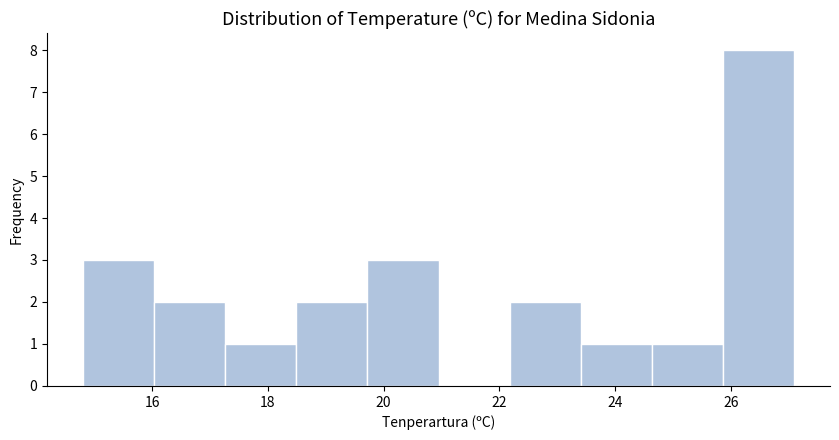

Reading left to right, list every bar in this chart as the range it spans on the x-axis followed by its height. Neither the bar edges nor the heights are printed on the chart, so give them approximately, as read against the axes.

14.8 to 16.0: 3
16.0 to 17.2: 2
17.2 to 18.4: 1
18.4 to 19.8: 2
19.8 to 21.0: 3
21.0 to 22.2: 0
22.2 to 23.4: 2
23.4 to 24.6: 1
24.6 to 25.8: 1
25.8 to 27.2: 8